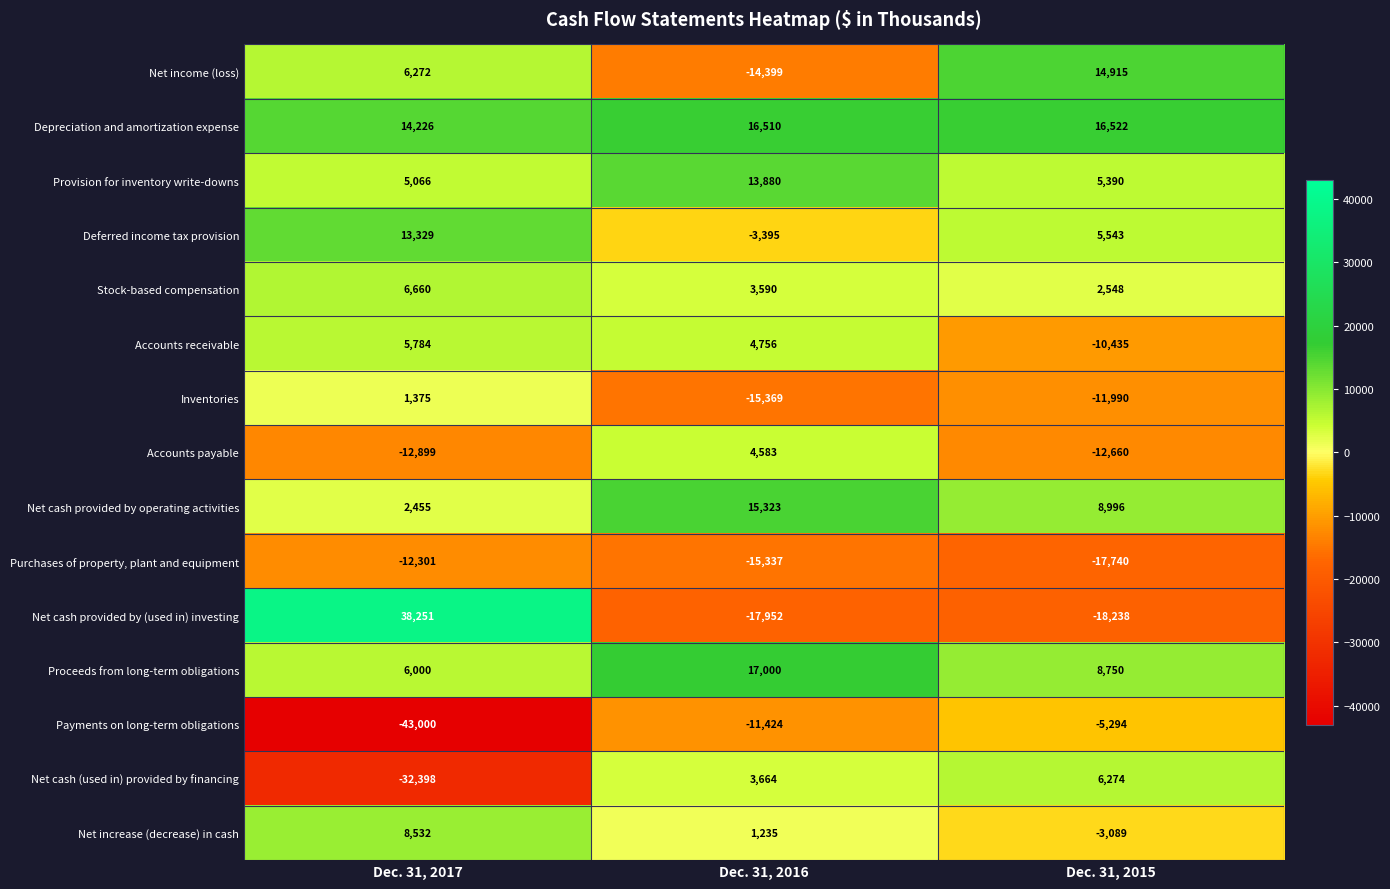

Which series changed the most between Dec. 31, 2017 and Dec. 31, 2016?

Net cash provided by (used in) investing